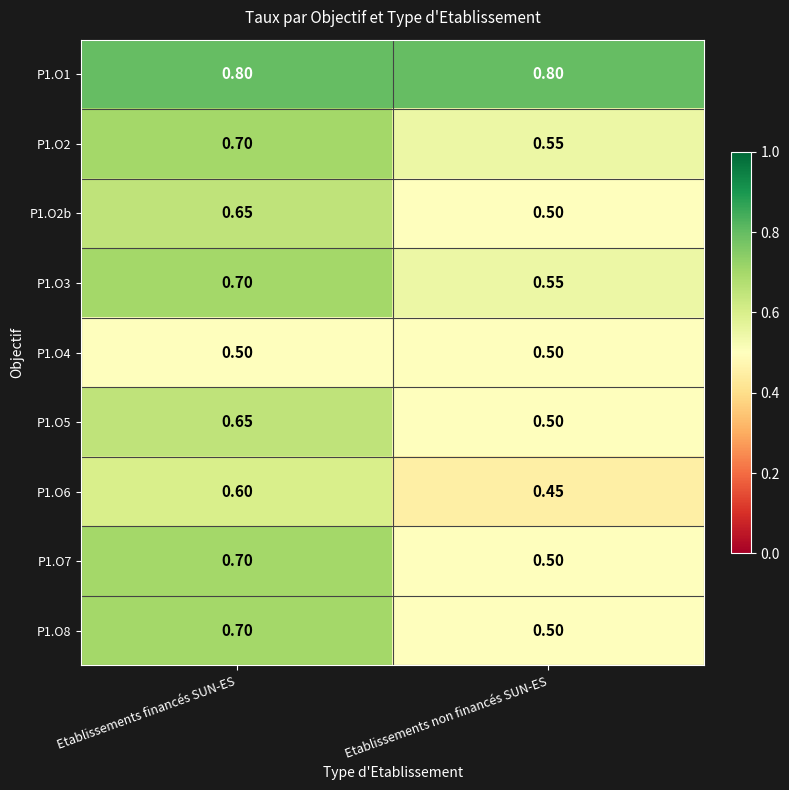

At which category is the sum across all series the highest?

Etablissements financés SUN-ES